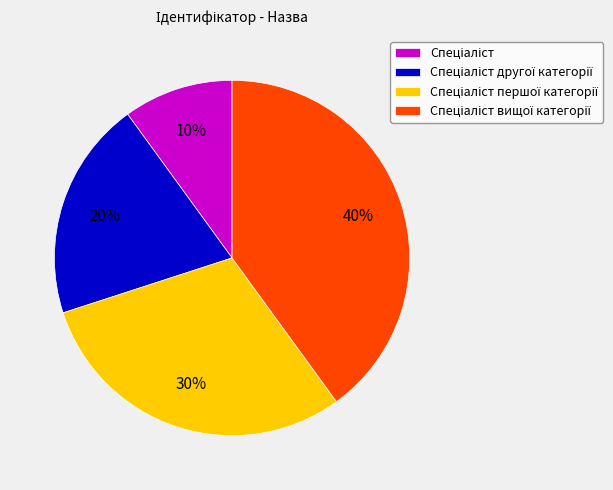

To the nearest percent, what is the average slice percentage?

25%